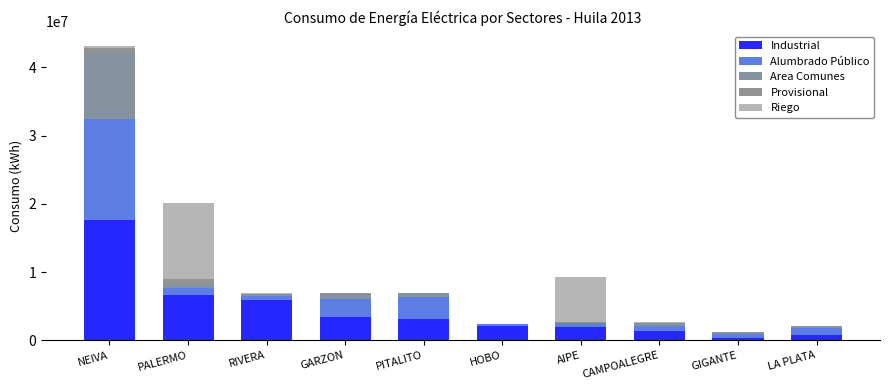

Are the bars horizontal?

No